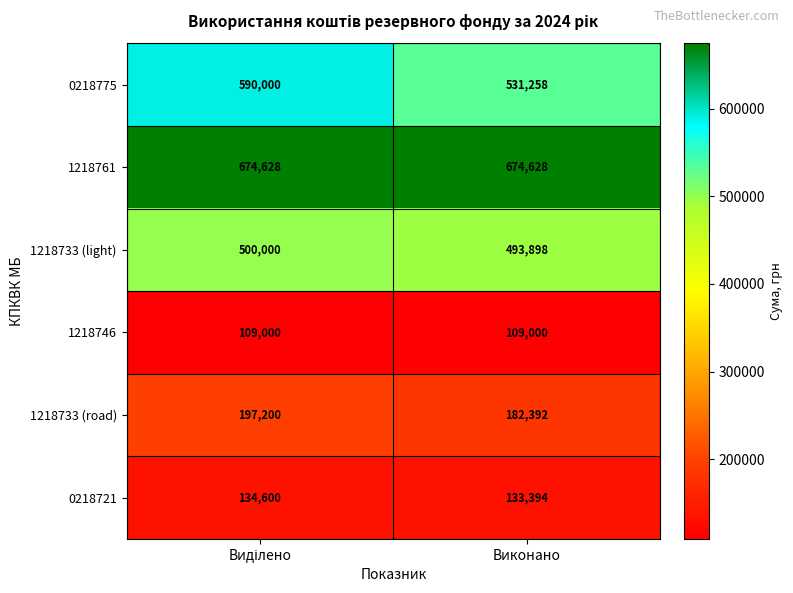

What is the maximum value shown in the chart?

674628